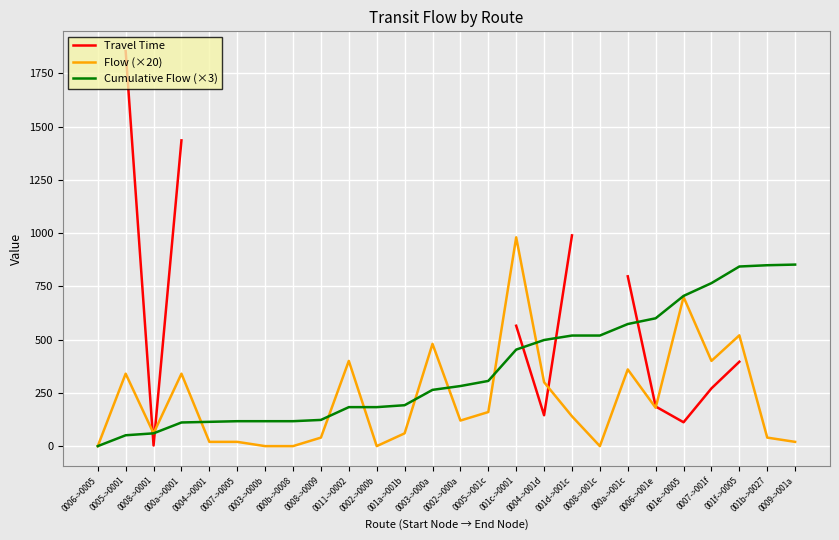

After their last crossing, which series has the higher values: Flow (×20) or Travel Time?

Flow (×20)